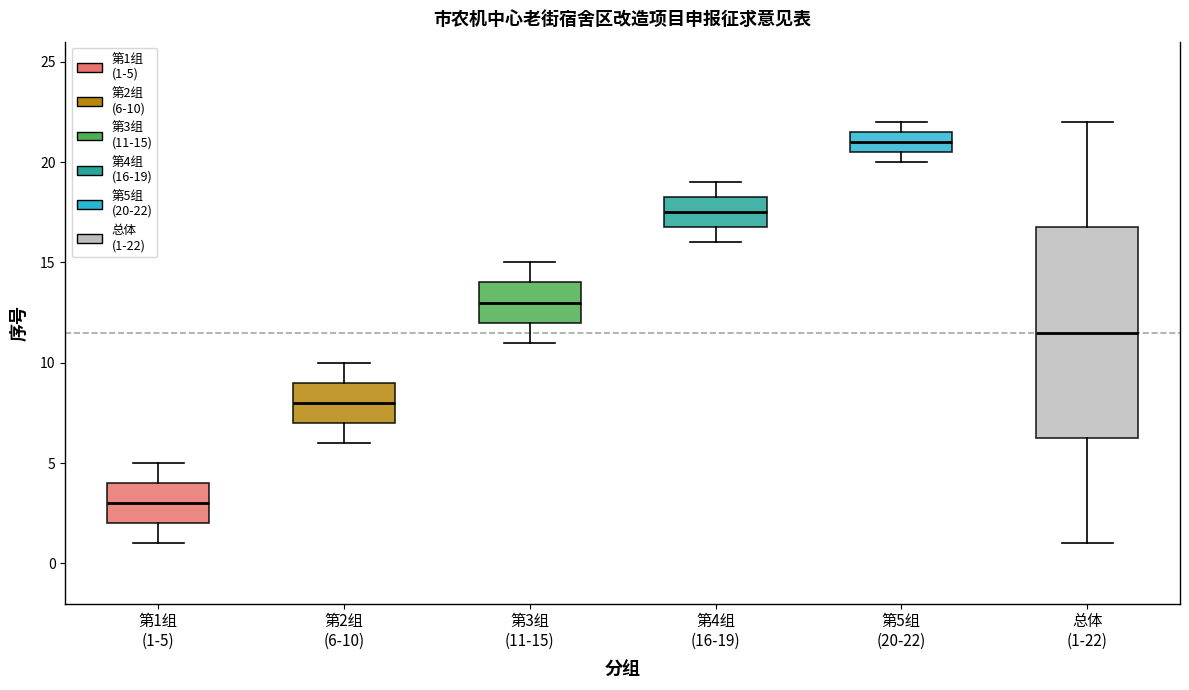

Where does the upper whisker of the box for 第4组 (16-19) end on the y-axis? The values are not printed on the chart, so give them approximately, as read against the axis.

19.0